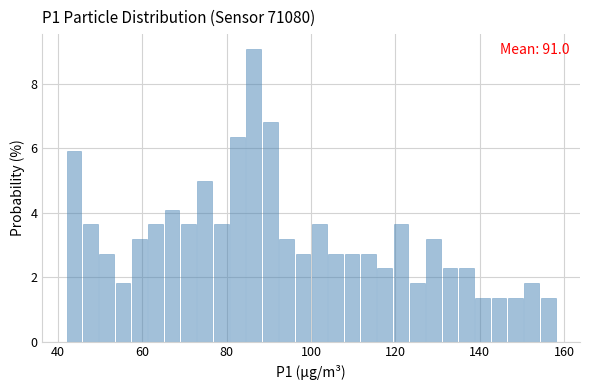

Read against the x-axis, roughly where is the centre of the tallest bar?

86